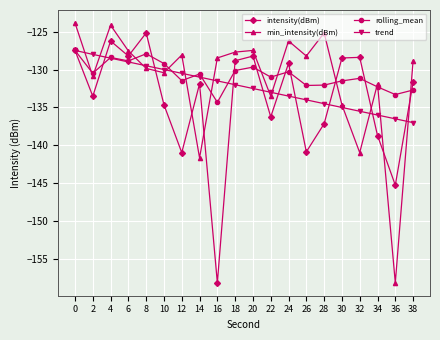

Where is the first local maximum for rolling_mean?

4